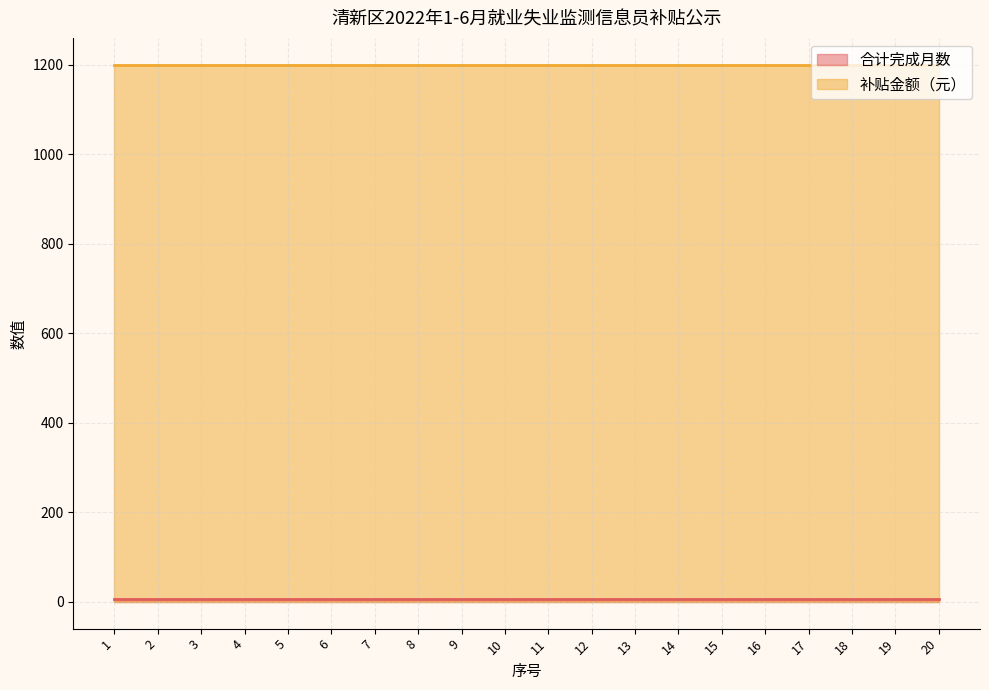

Which series changed the most between 14 and 17?

合计完成月数